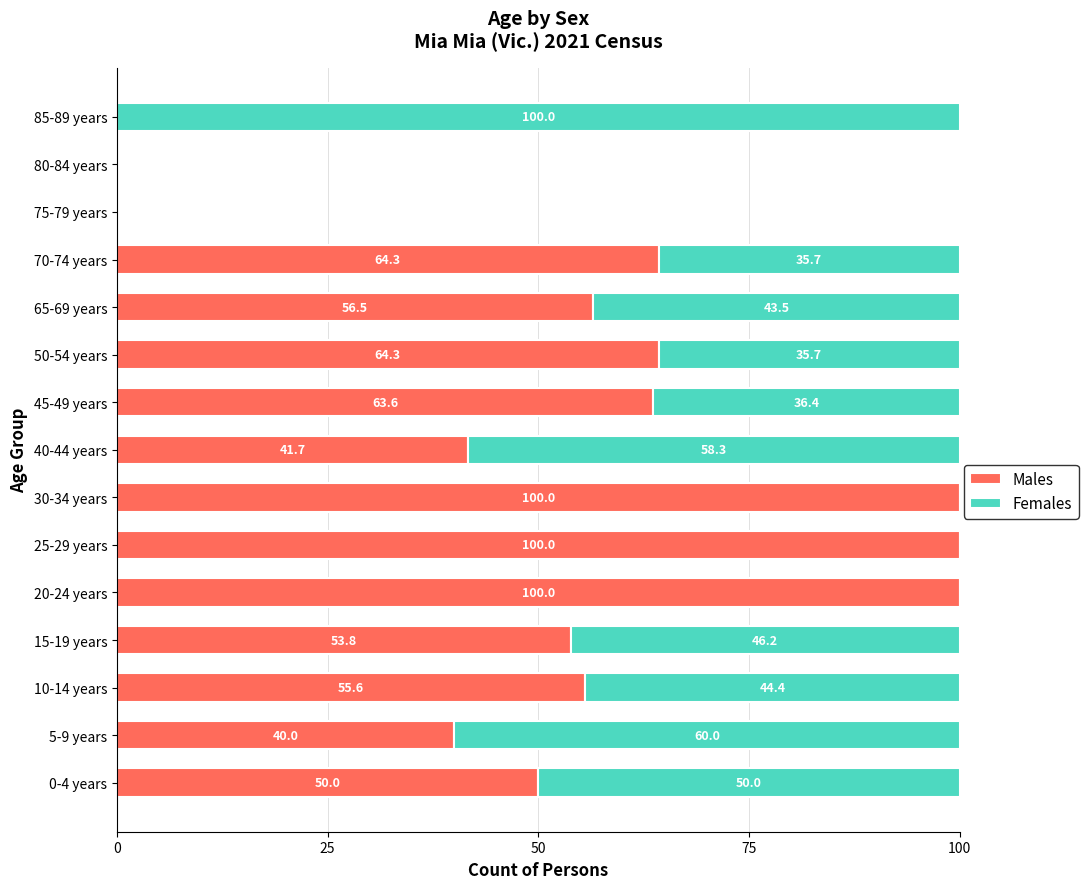

Is it true that Males equals 61.3 at 85-89 years?

False